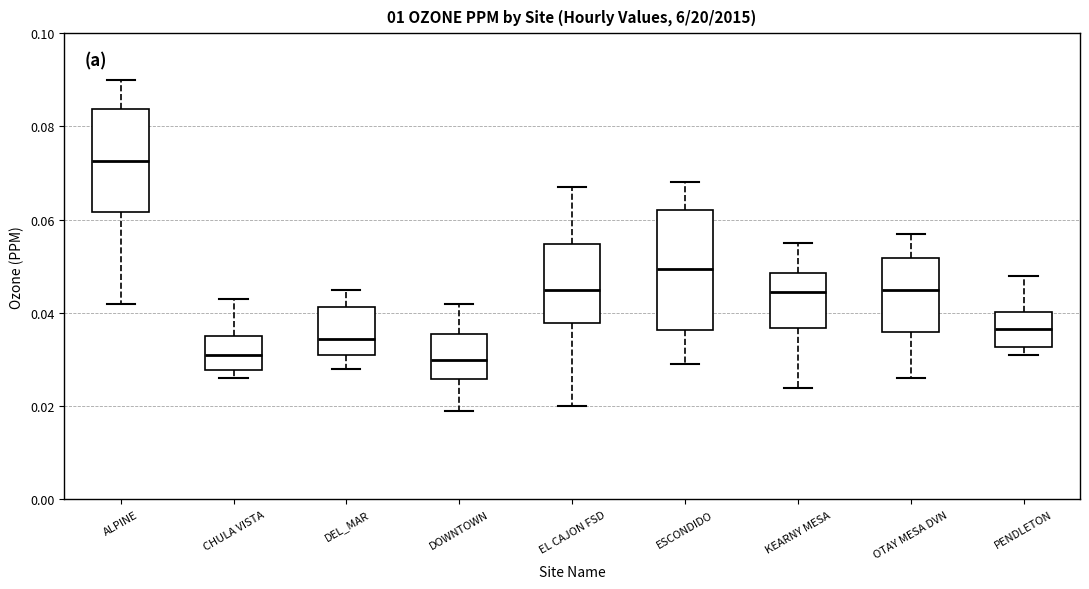

Where is the lower edge of the box for PENDLETON on the y-axis? The values are not printed on the chart, so give them approximately, as read against the axis.

0.032